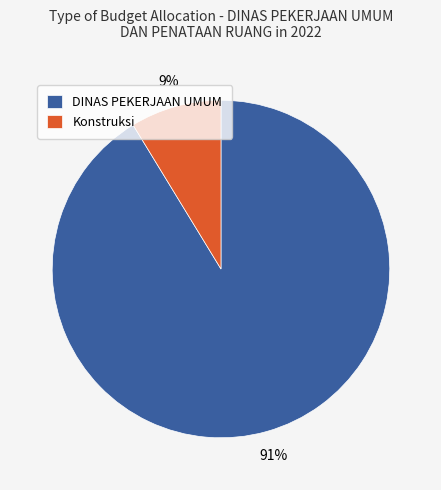

To the nearest percent, what is the average slice percentage?

50%